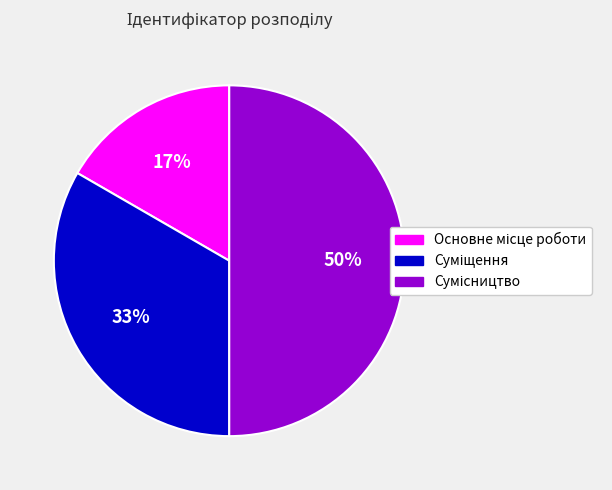

Count the number of slices in the pie.

3